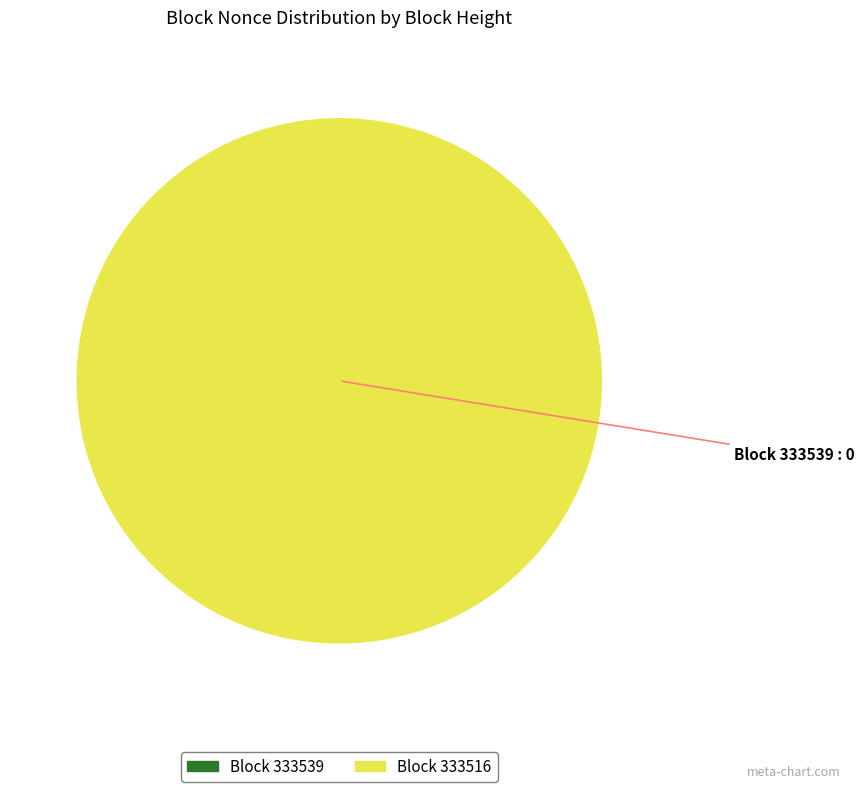

Is there any slice that represents more than half of the pie?

Yes